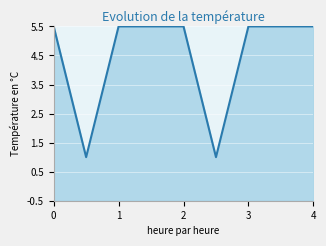

How many values exceed 5?

7